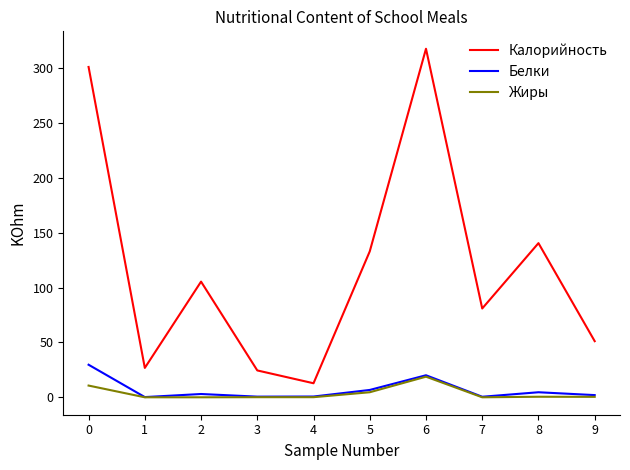

Which series has the largest total across all categories?

Калорийность